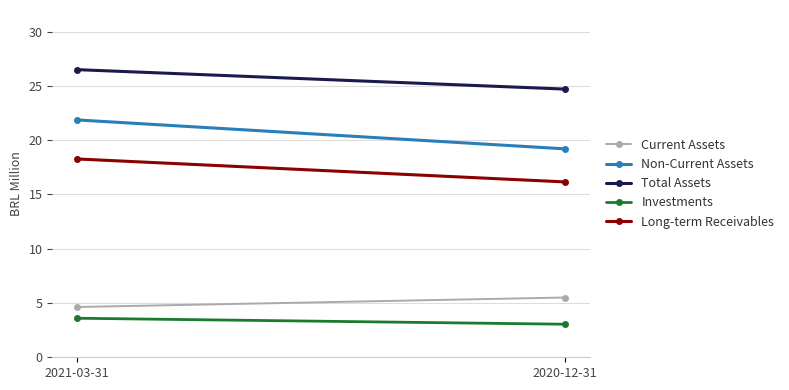

Where does the Total Assets series first go above 26?

2021-03-31